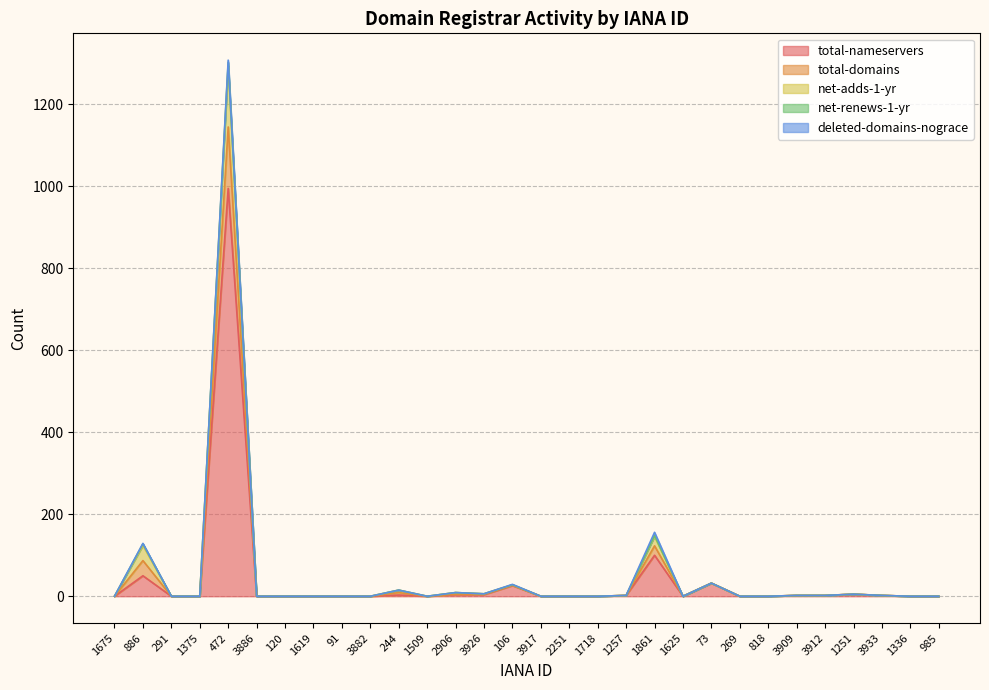

Rank the series at 1375 from highest to lowest value.

total-nameservers, total-domains, net-adds-1-yr